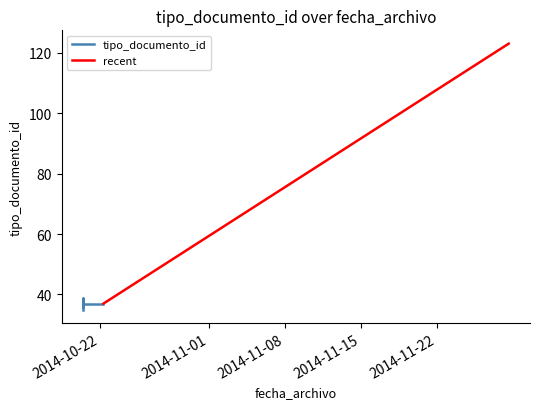

What is the change in value from 2014-10-20 09:41:42 to 2014-10-22 07:16:49?

+1